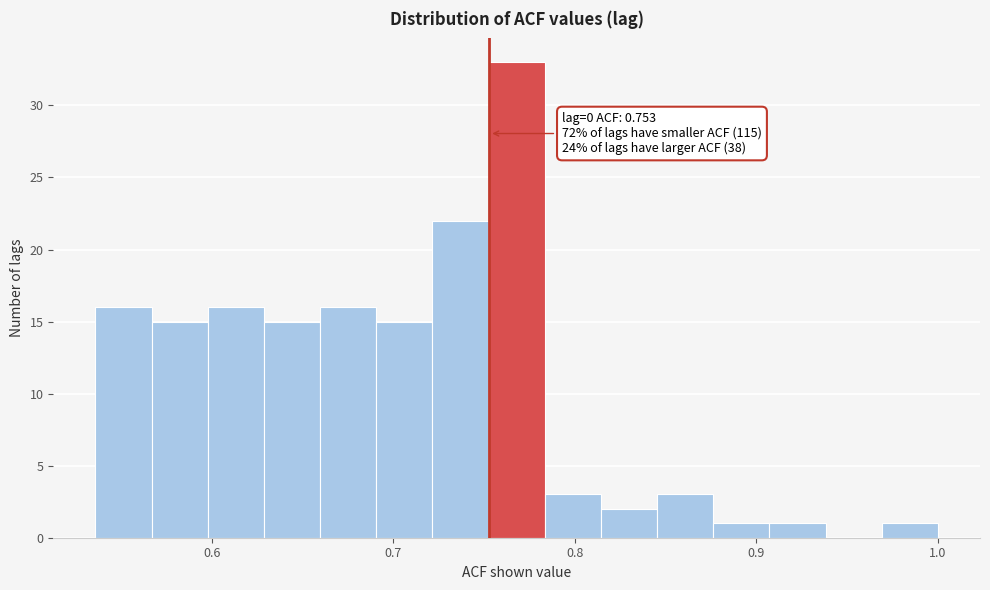

Read against the x-axis, roughly where is the centre of the tallest bar?

0.77